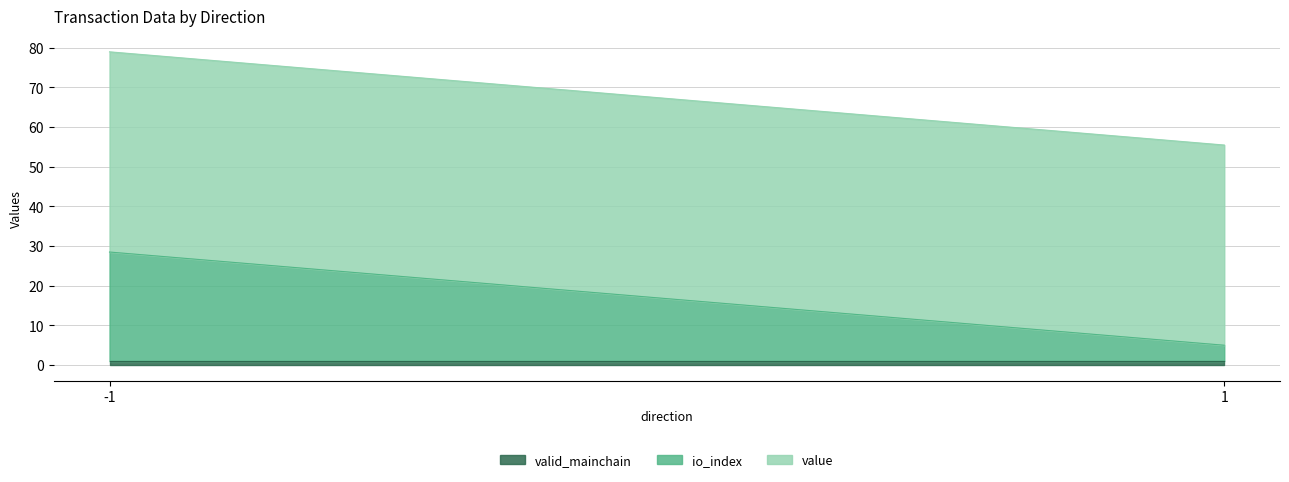

What are all the series names shown in the legend?

valid_mainchain, io_index, value